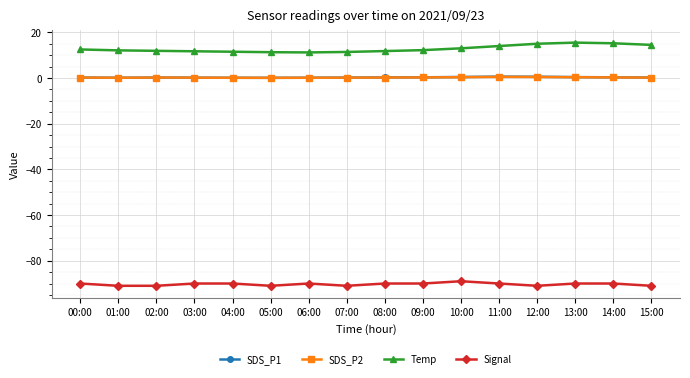

Is it true that Signal equals -91.0 at 07:00?

True